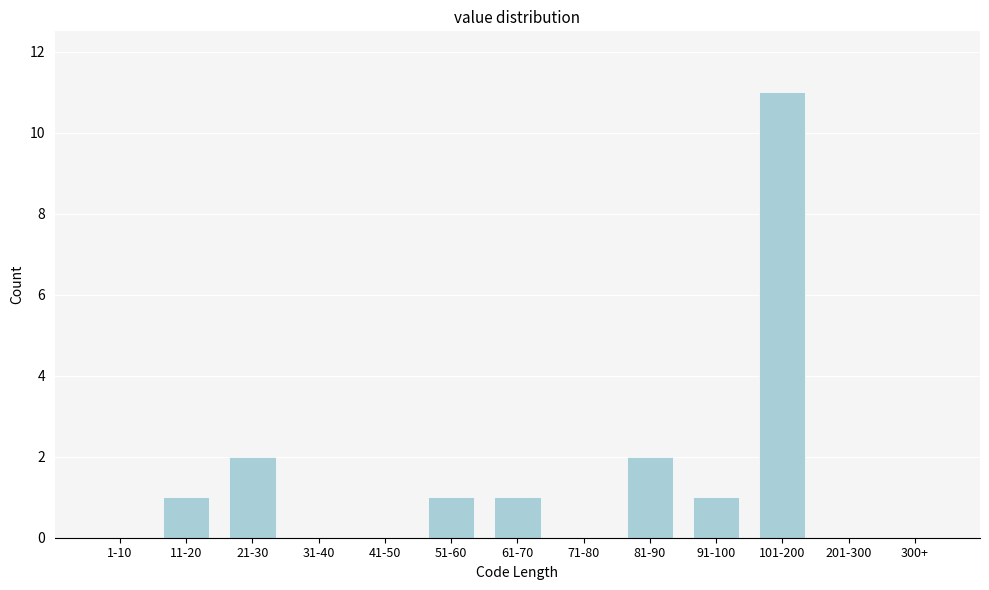

Reading right to left, transcribe all the data shown in this chart.

300+=0	201-300=0	101-200=11	91-100=1	81-90=2	71-80=0	61-70=1	51-60=1	41-50=0	31-40=0	21-30=2	11-20=1	1-10=0